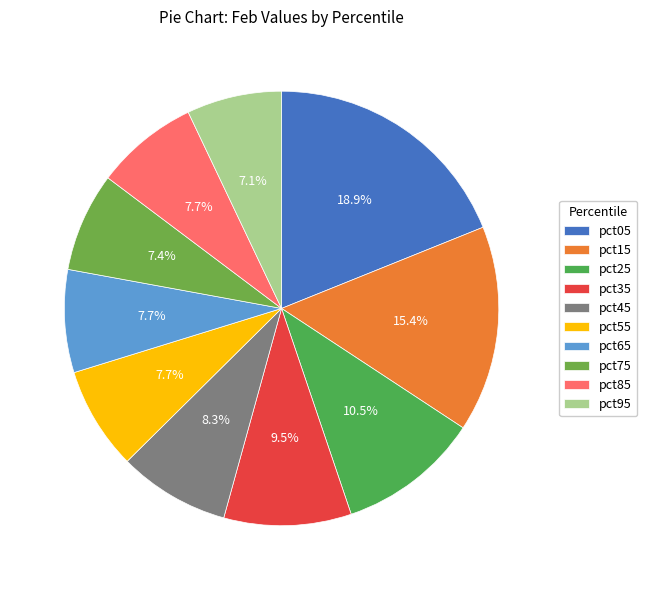

To the nearest percent, what is the combined percentage of pct25 and pct45?

19%